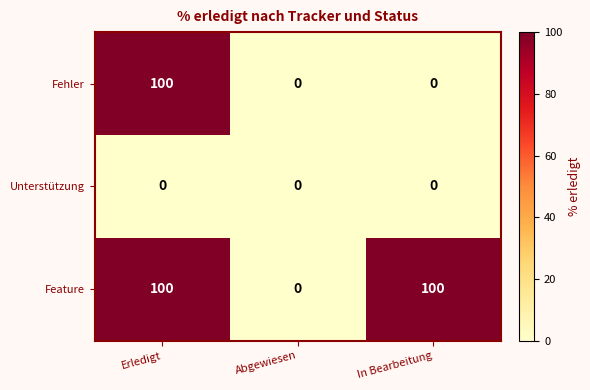

List the series in order of their overall mean, lowest first.

Unterstützung, Fehler, Feature